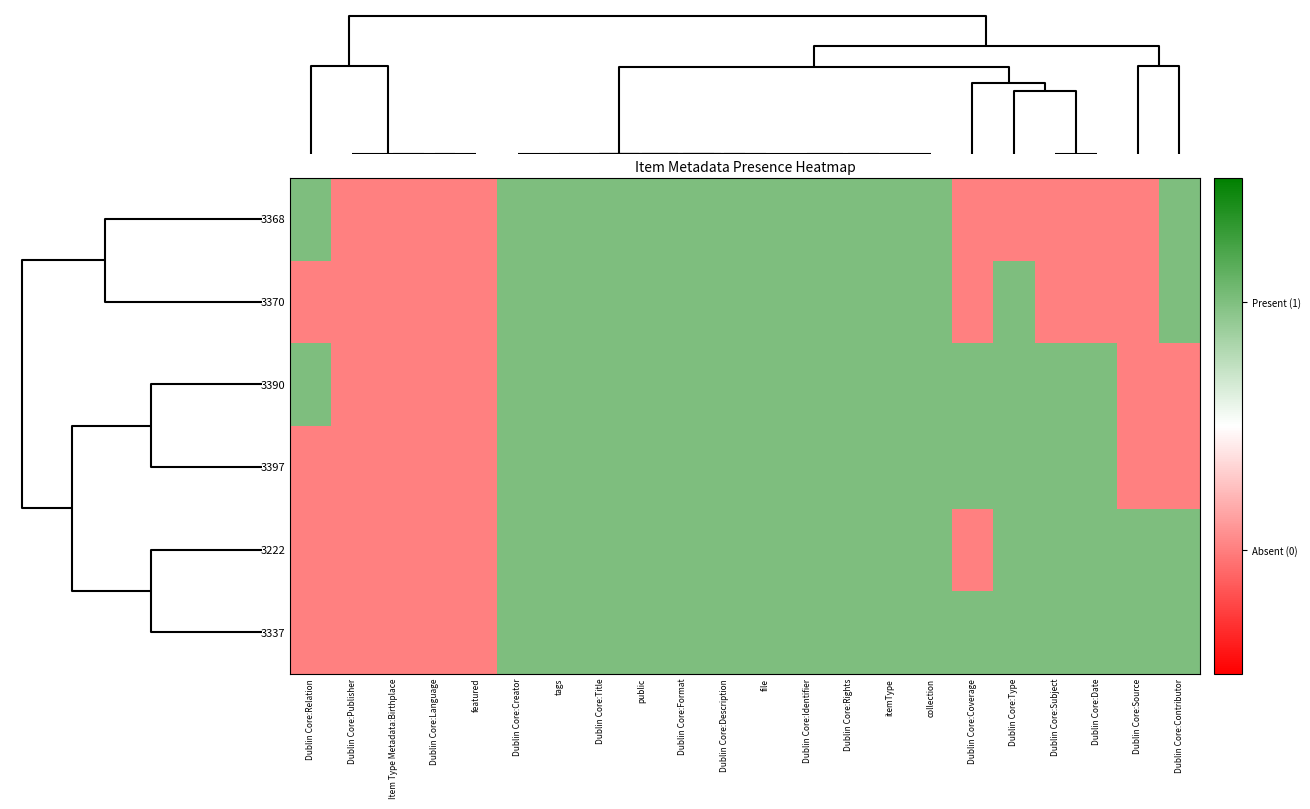

List the series in order of their peak value, highest first.

3368, 3370, 3390, 3397, 3222, 3337